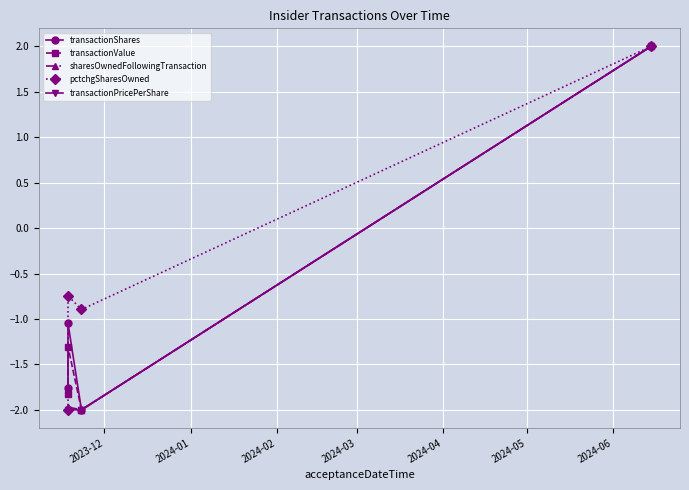

Which series has the largest total across all categories?

pctchgSharesOwned